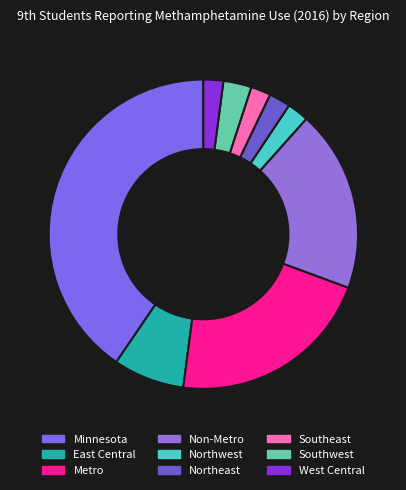

Rank the categories by value from highest to lowest.

Minnesota, Metro, Non-Metro, East Central, Southwest, Northwest, Northeast, Southeast, West Central